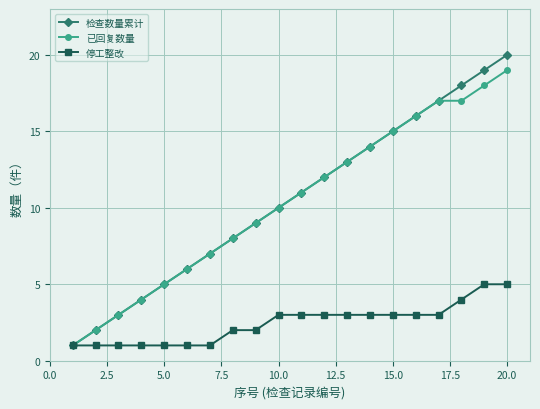

Does the chart display data point markers on the line(s)?

Yes